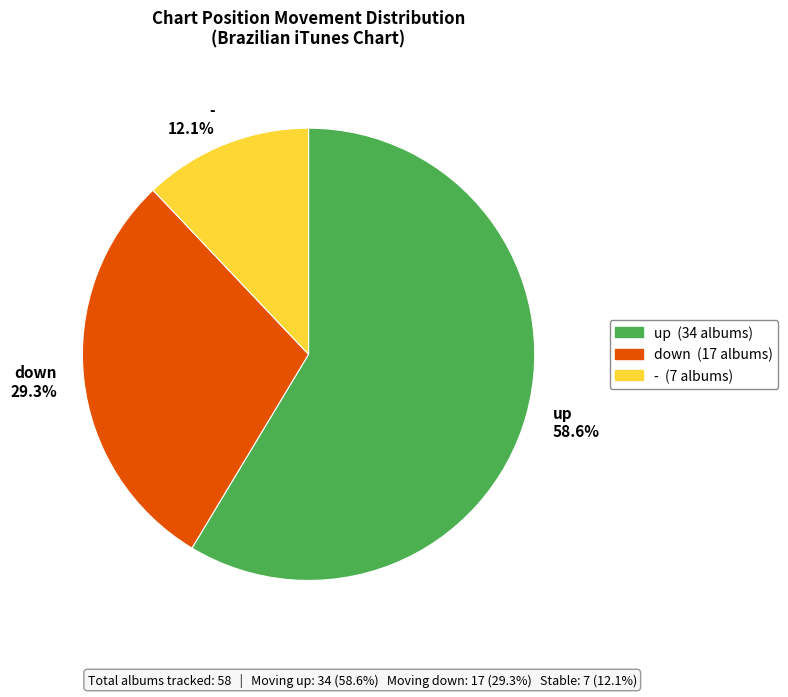

Rank the categories by value from lowest to highest.

-, down, up